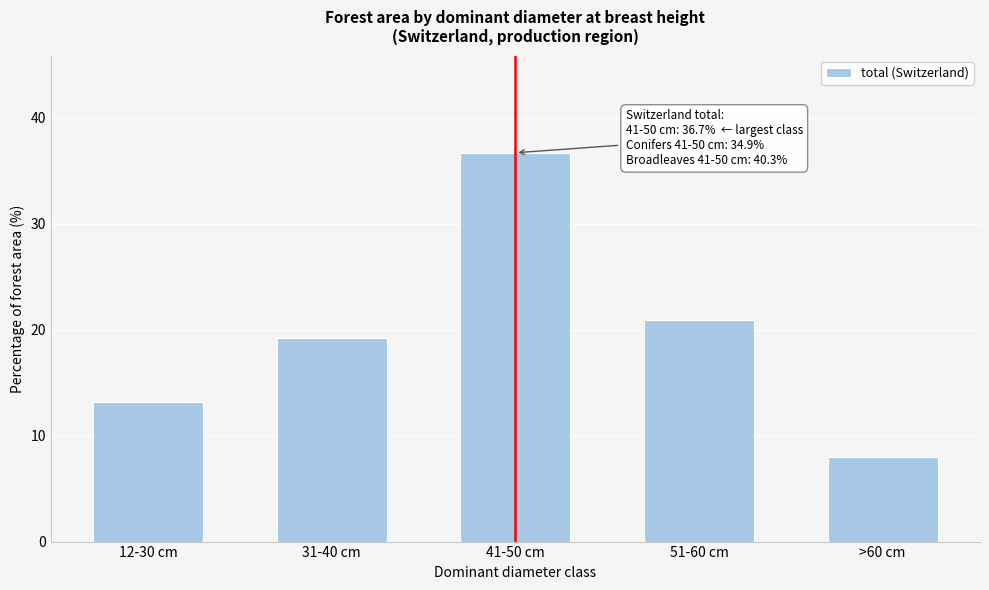

Reading right to left, transcribe all the data shown in this chart.

>60 cm=8.0	51-60 cm=20.9	41-50 cm=36.7	31-40 cm=19.2	12-30 cm=13.2